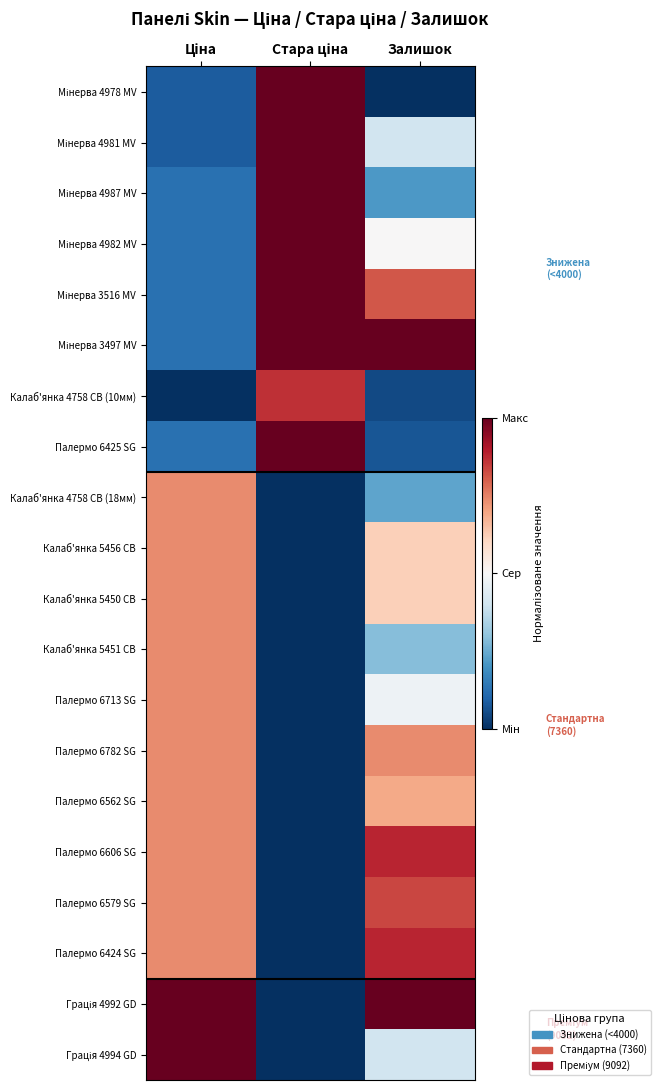

How many data points does each series have?

3